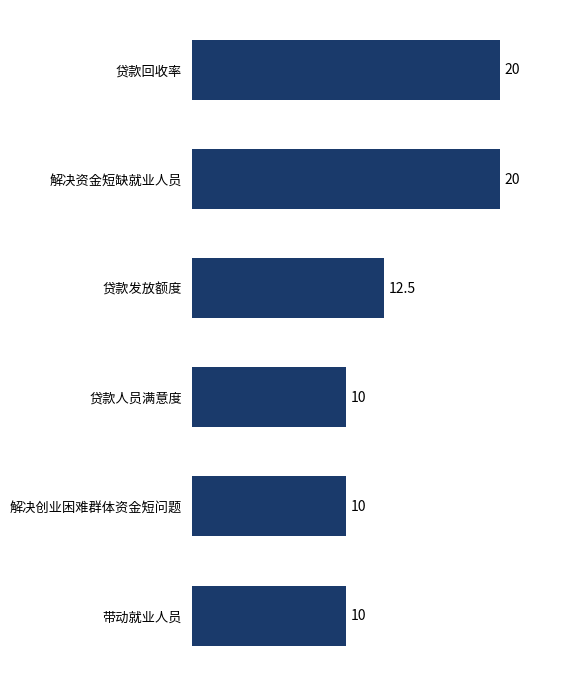

The chart shows a value of 6.5 at 贷款发放额度. True or false?

False